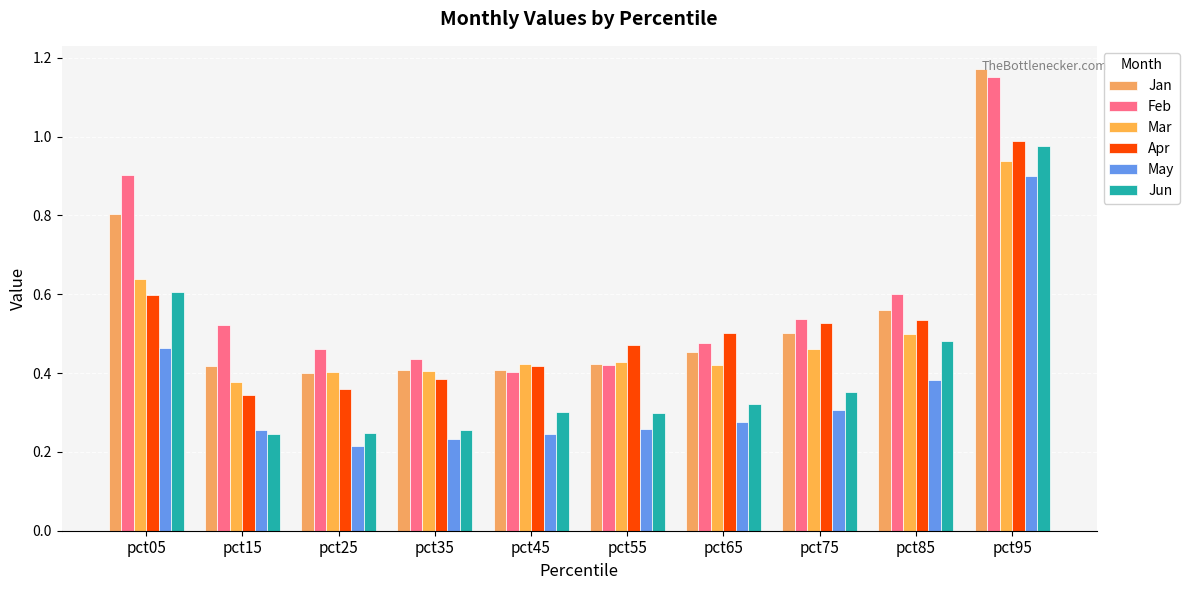

Between pct55 and pct95, which series saw the biggest shift?

Jan